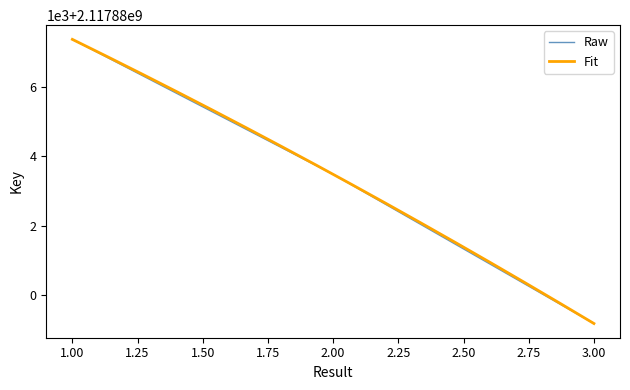

How many values are below 2117883486?

1